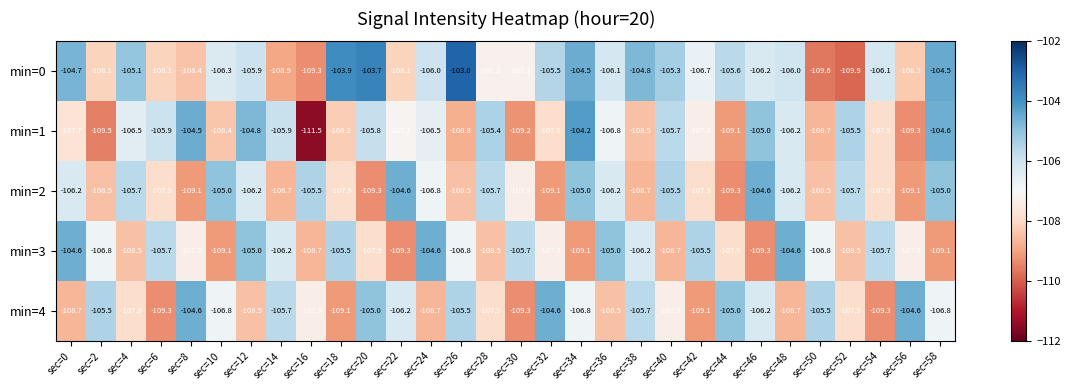

What is the smallest value displayed?

-111.5